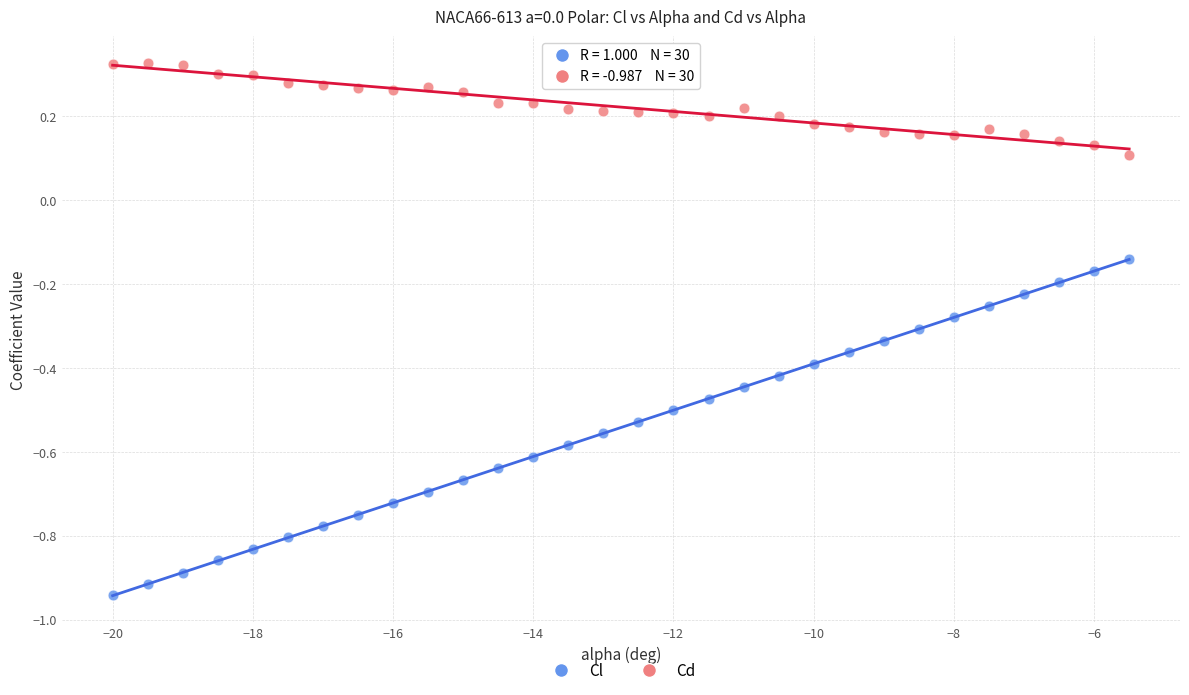

Across all data points, what is the range of Y values (max minus min)?

1.3